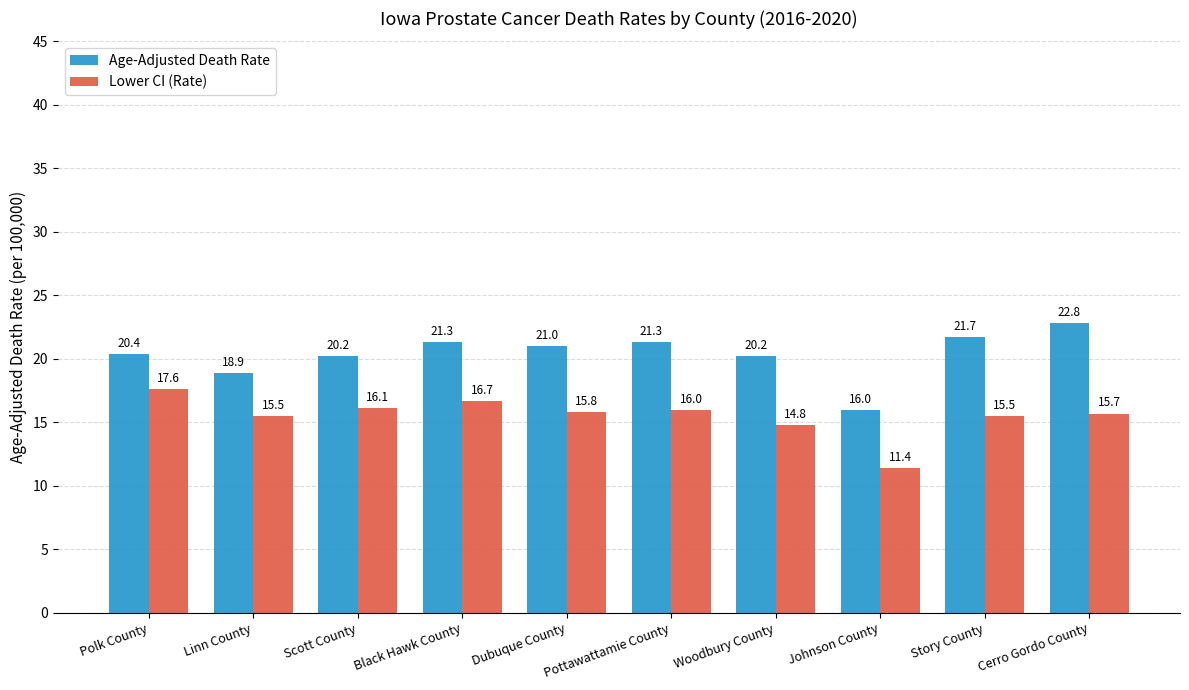

The Lower CI (Rate) series shows 28.9 at Polk County. True or false?

False